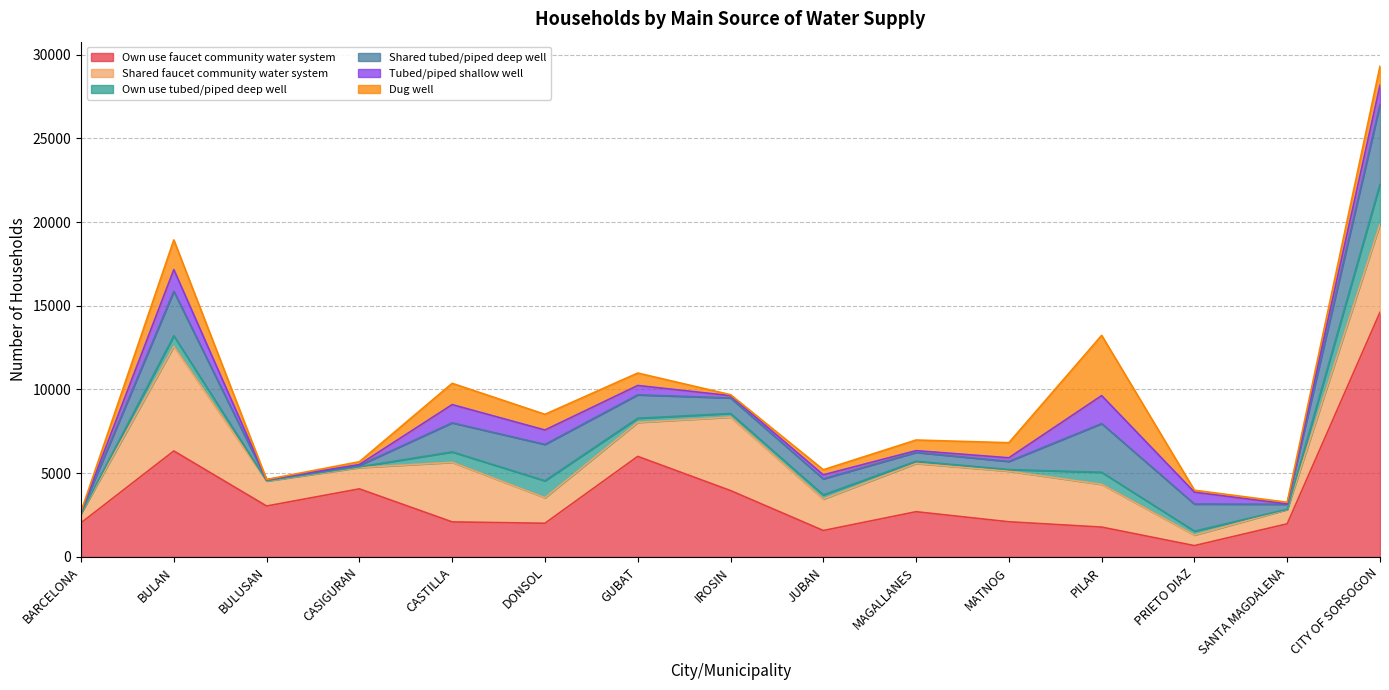

What is the spread (max minus min) of values at GUBAT?

5758